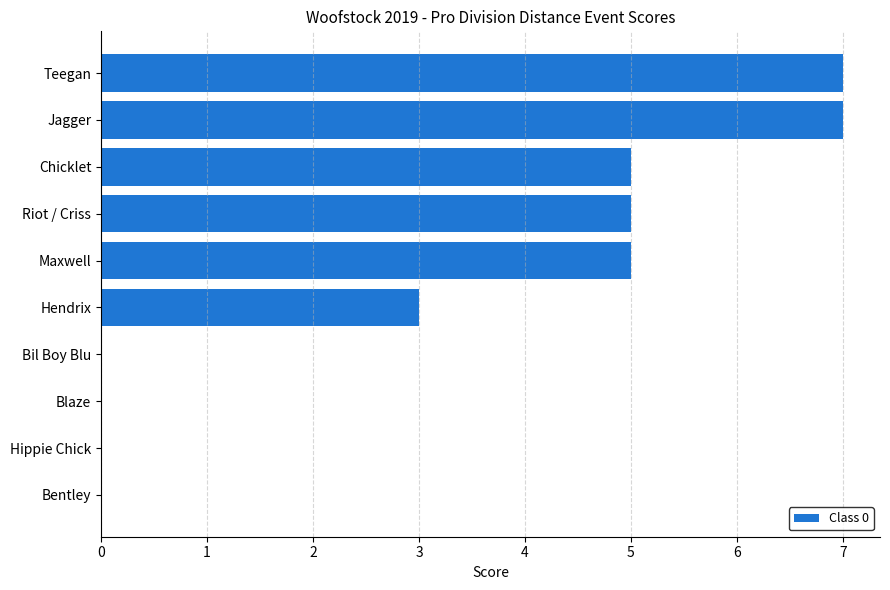

What is the change in value from Hendrix to Bil Boy Blu?

-3